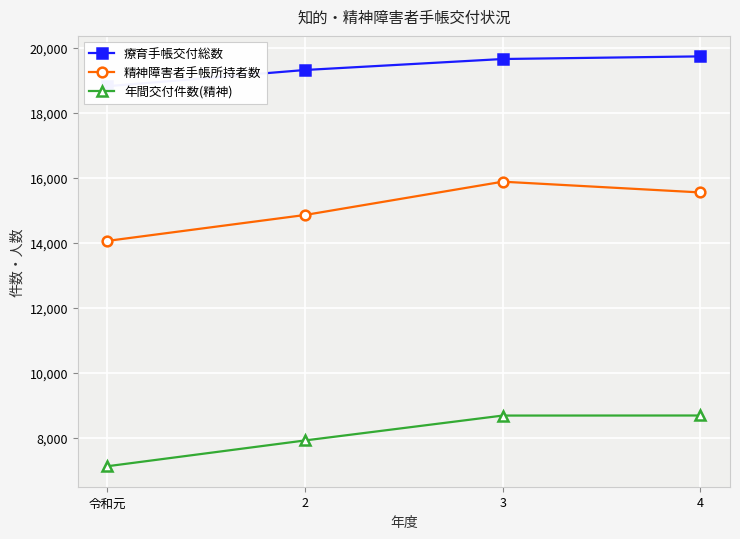

At which category is the sum across all series the highest?

3